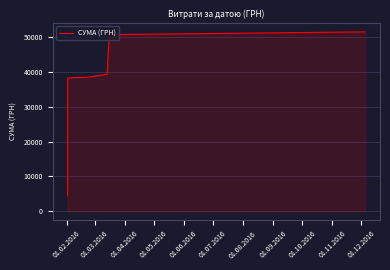

The chart shows a value of 61283.6 at 30. True or false?

False